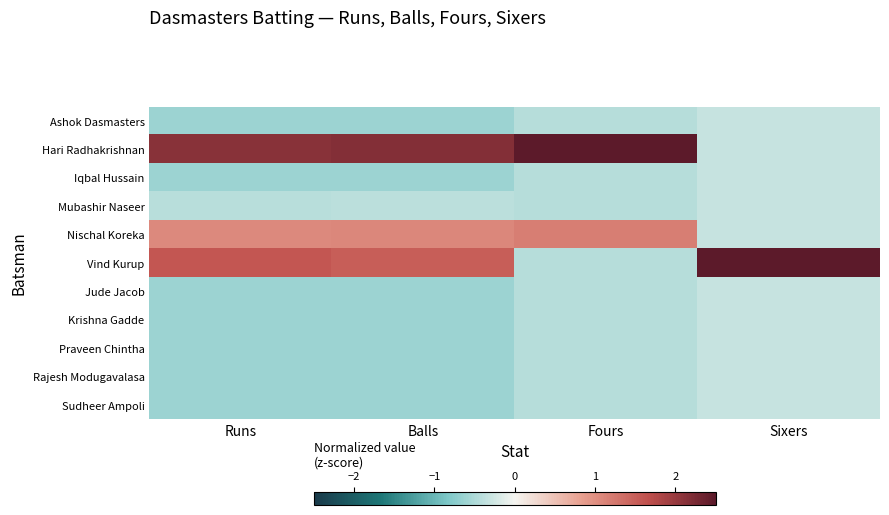

Reading left to right, transcribe all the data shown in this chart.

Ashok Dasmasters: Runs=-0.6	Balls=-0.6	Fours=-0.4	Sixers=-0.3
Hari Radhakrishnan: Runs=2.1	Balls=2.2	Fours=2.8	Sixers=-0.3
Iqbal Hussain: Runs=-0.6	Balls=-0.6	Fours=-0.4	Sixers=-0.3
Mubashir Naseer: Runs=-0.4	Balls=-0.4	Fours=-0.4	Sixers=-0.3
Nischal Koreka: Runs=1.1	Balls=1.1	Fours=1.2	Sixers=-0.3
Vind Kurup: Runs=1.6	Balls=1.5	Fours=-0.4	Sixers=3.2
Jude Jacob: Runs=-0.6	Balls=-0.6	Fours=-0.4	Sixers=-0.3
Krishna Gadde: Runs=-0.6	Balls=-0.6	Fours=-0.4	Sixers=-0.3
Praveen Chintha: Runs=-0.6	Balls=-0.6	Fours=-0.4	Sixers=-0.3
Rajesh Modugavalasa: Runs=-0.6	Balls=-0.6	Fours=-0.4	Sixers=-0.3
Sudheer Ampoli: Runs=-0.6	Balls=-0.6	Fours=-0.4	Sixers=-0.3